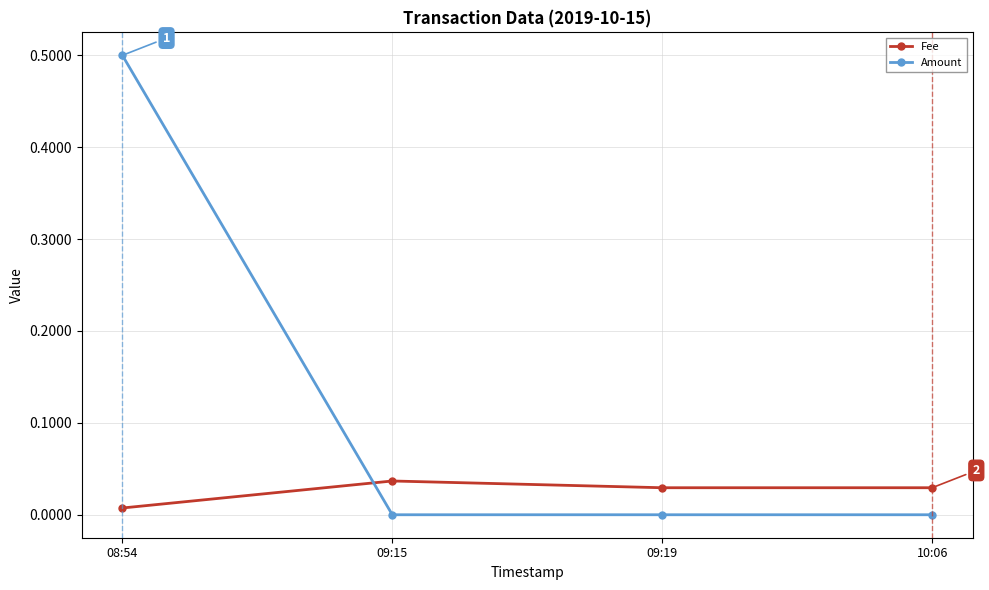

How many lines are shown in the chart?

2